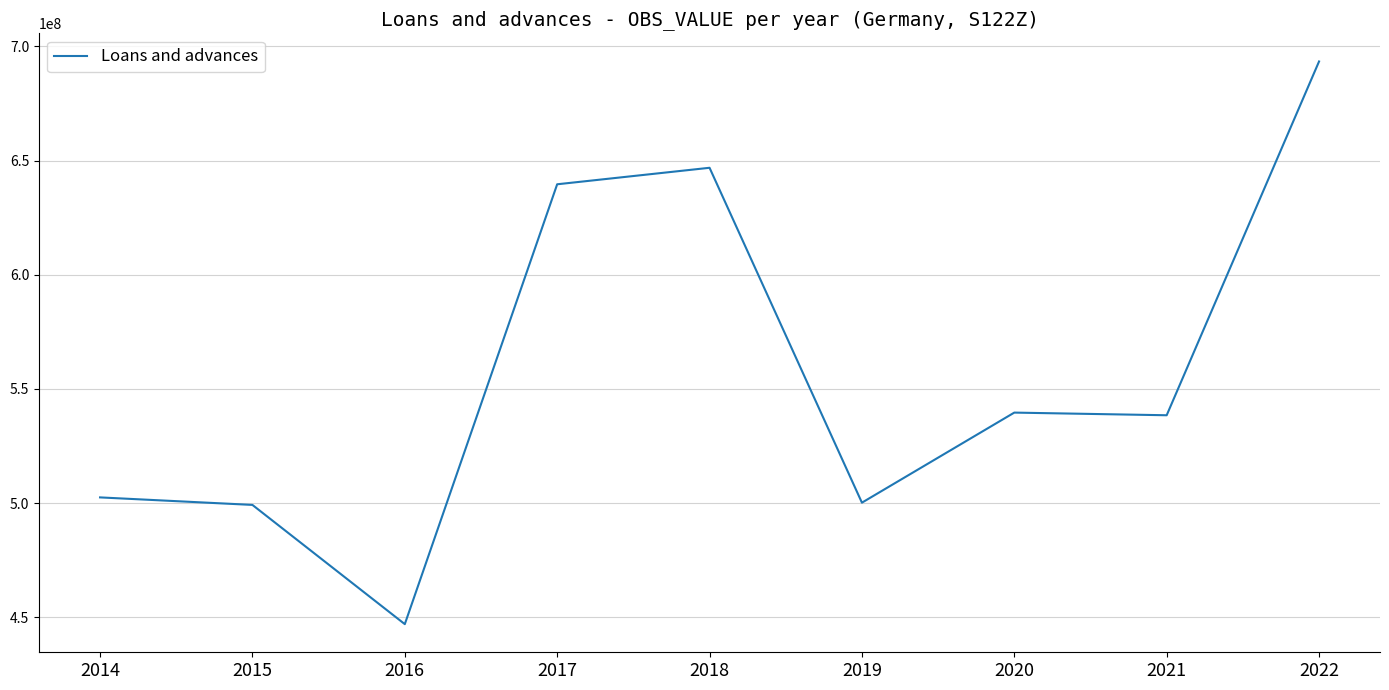

Which category has the highest value across all series?

2022